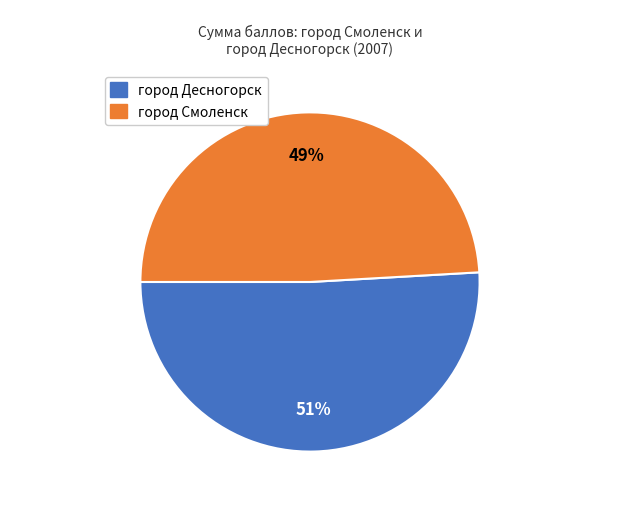

Is there a majority slice in this chart?

Yes